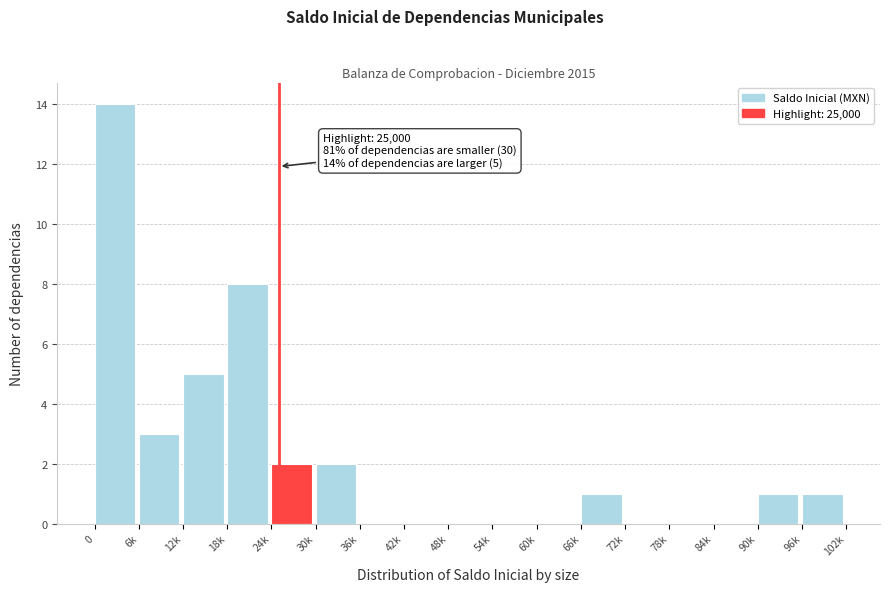

Reading left to right, list all the values displayed in this chart.

0=14	6k=3	12k=5	18k=8	24k=2	30k=2	36k=0	42k=0	48k=0	54k=0	60k=0	66k=1	72k=0	78k=0	84k=0	90k=1	96k=1